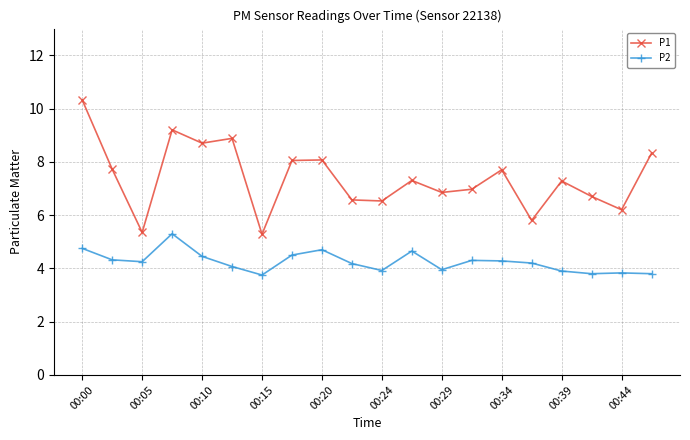

Which series has the widest spread of values?

P1